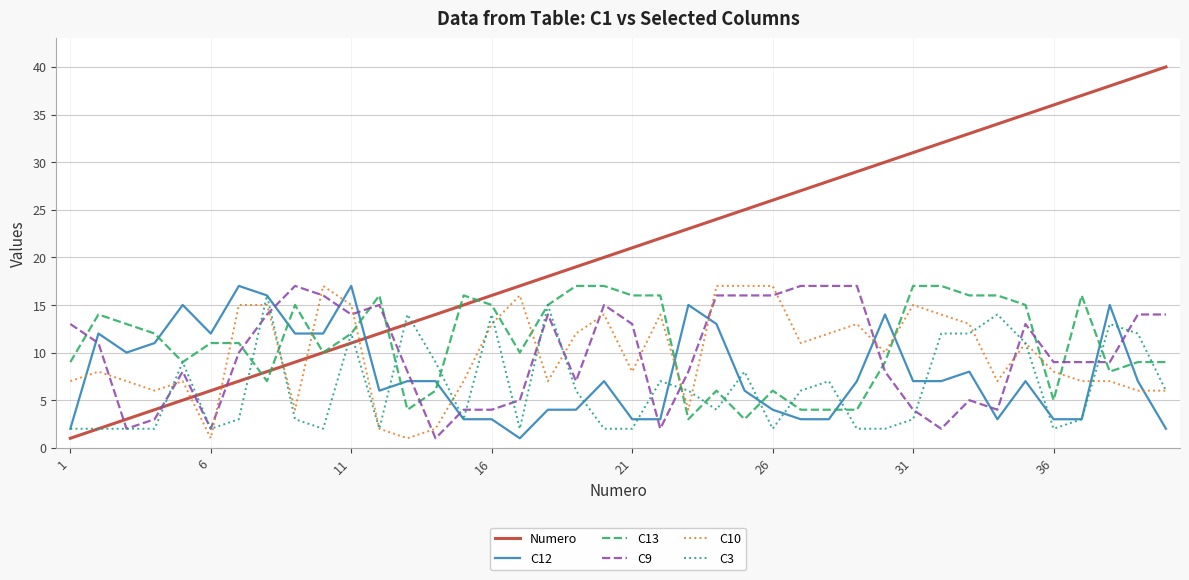

What is the average value of the C3 series?

6